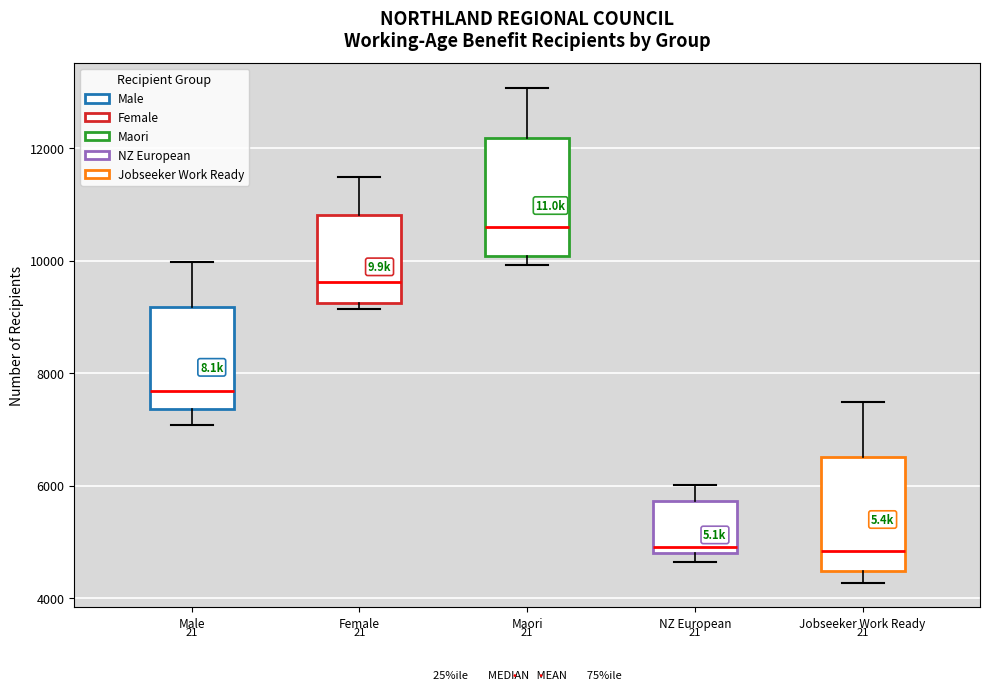

Reading left to right, transcribe this box plot: for each box, give where its median line is, the range the box spans, and where its two whiskers end, as read against the y-axis. The values are not printed on the chart, so give them approximately, as read against the axis.

Male: median 7600, box 7400 to 9200, whiskers 7000 to 10000
Female: median 9600, box 9200 to 10800, whiskers 9200 (just below the box's lower edge) to 11400
Maori: median 10600, box 10000 to 12200, whiskers 10000 (just below the box's lower edge) to 13000
NZ European: median 5000, box 4800 to 5800, whiskers 4600 to 6000
Jobseeker Work Ready: median 4800, box 4400 to 6600, whiskers 4200 to 7400